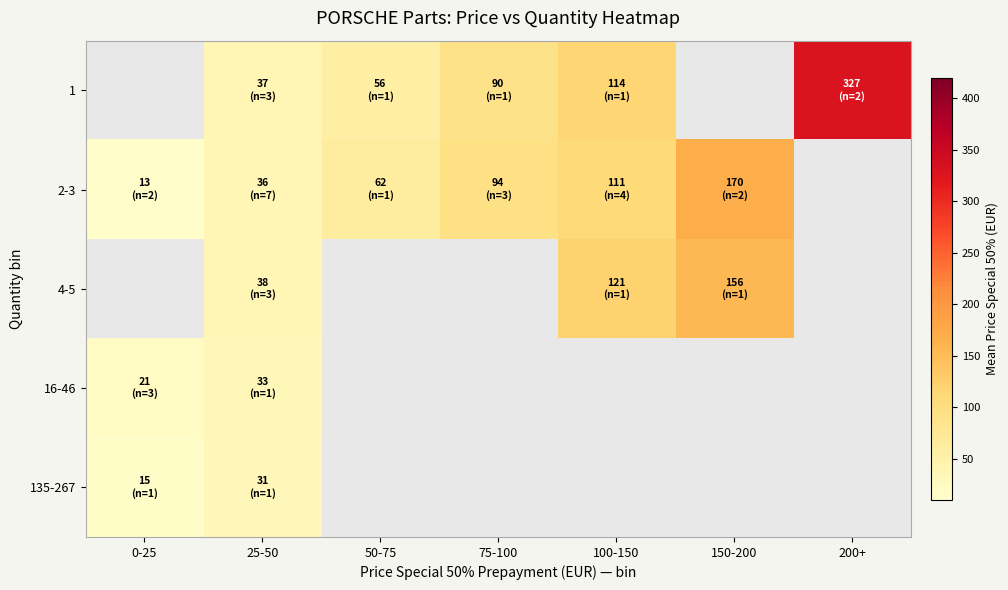

Which series changed the most between 75-100 and 100-150?

1